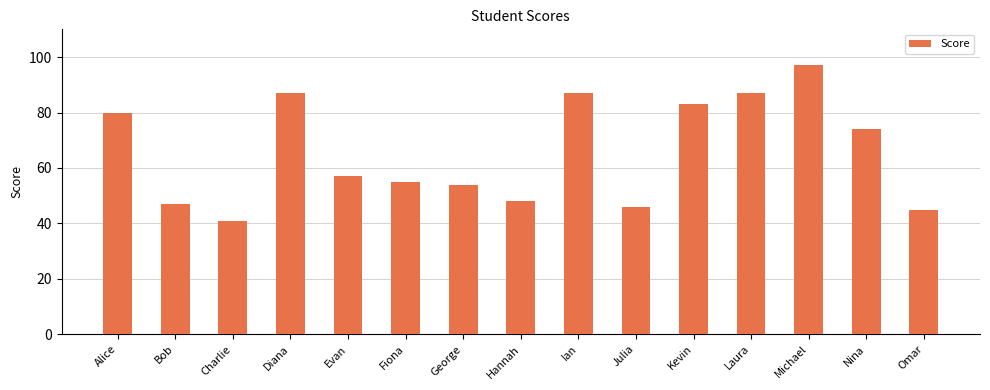

What is the label of the 14th bar from the left?

Nina